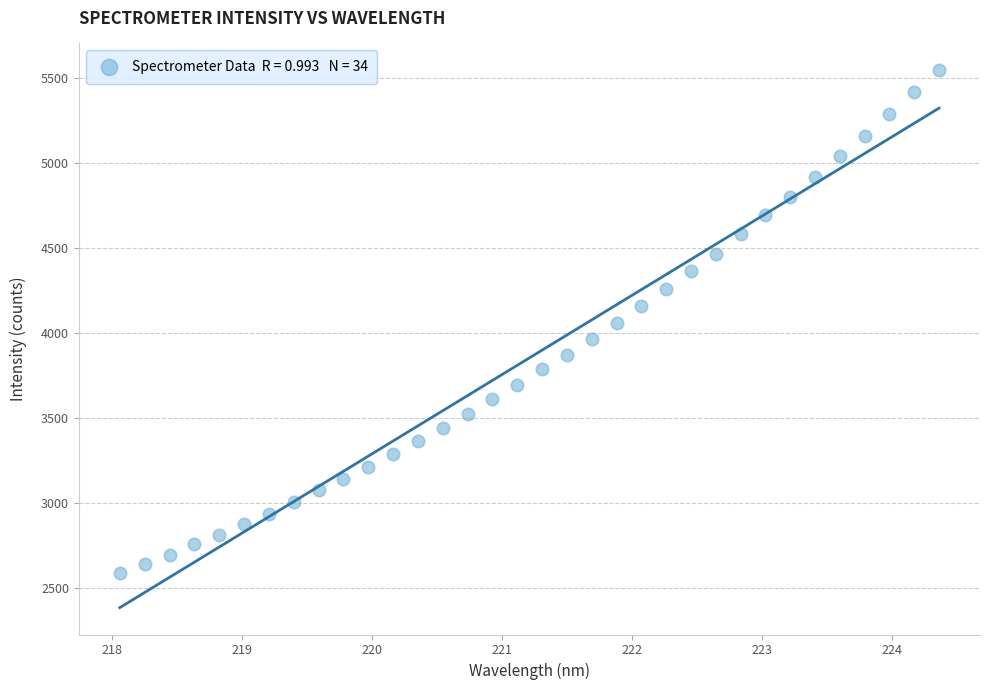

What is the range of Y values (max minus min)?

2956.9